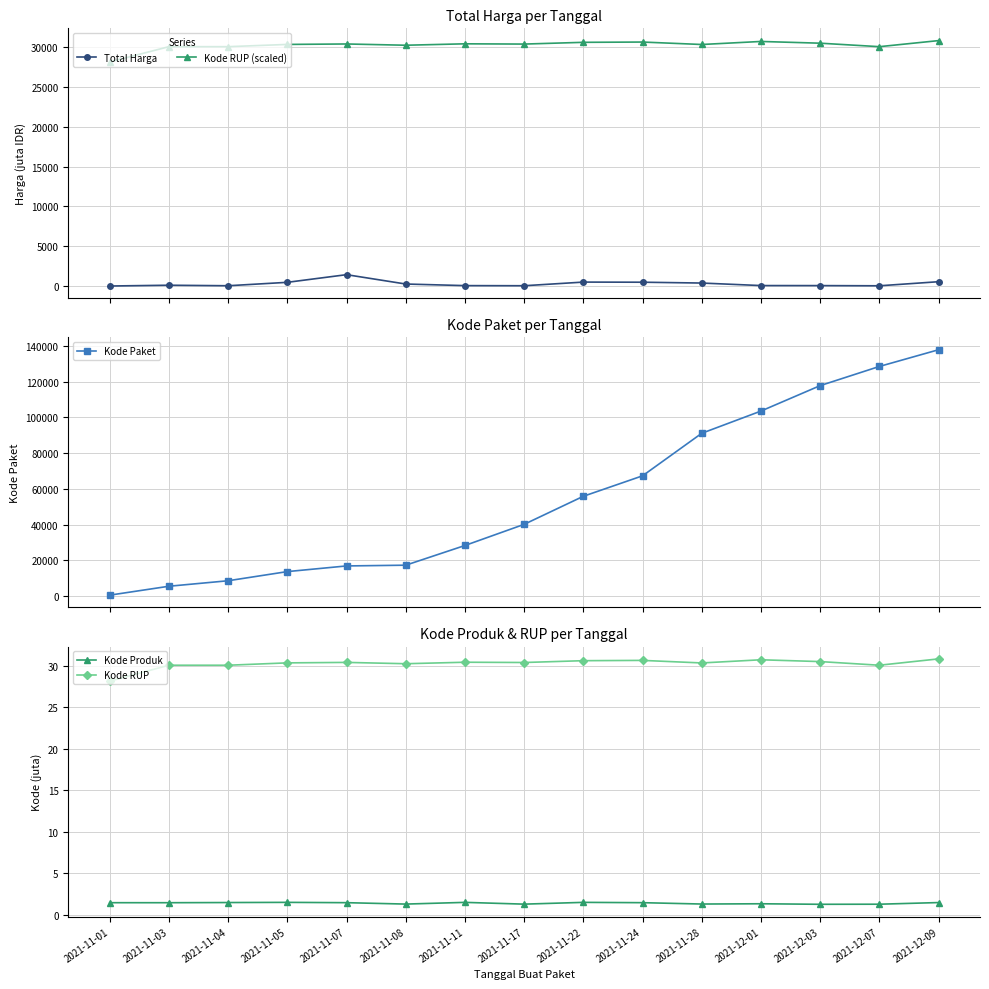

True or false: Kode RUP (scaled) and Kode RUP cross at least once.

False